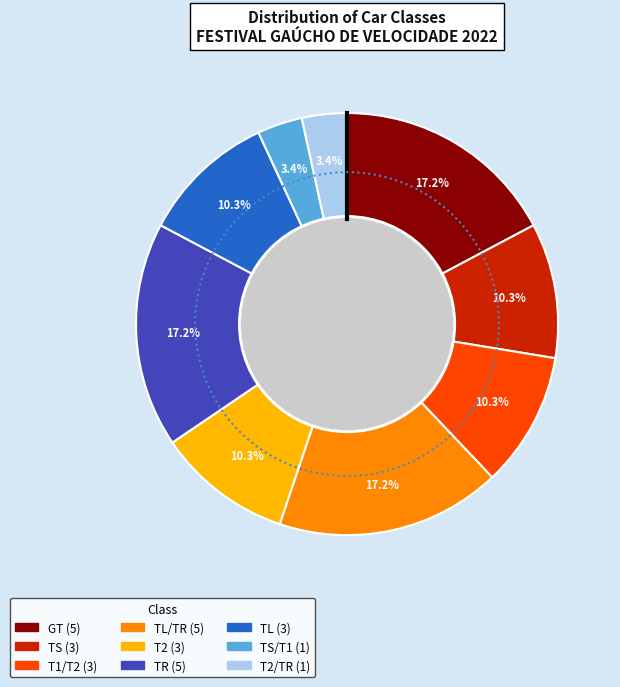

What is the ratio of the value at TS/T1 to the value at TL?

0.3